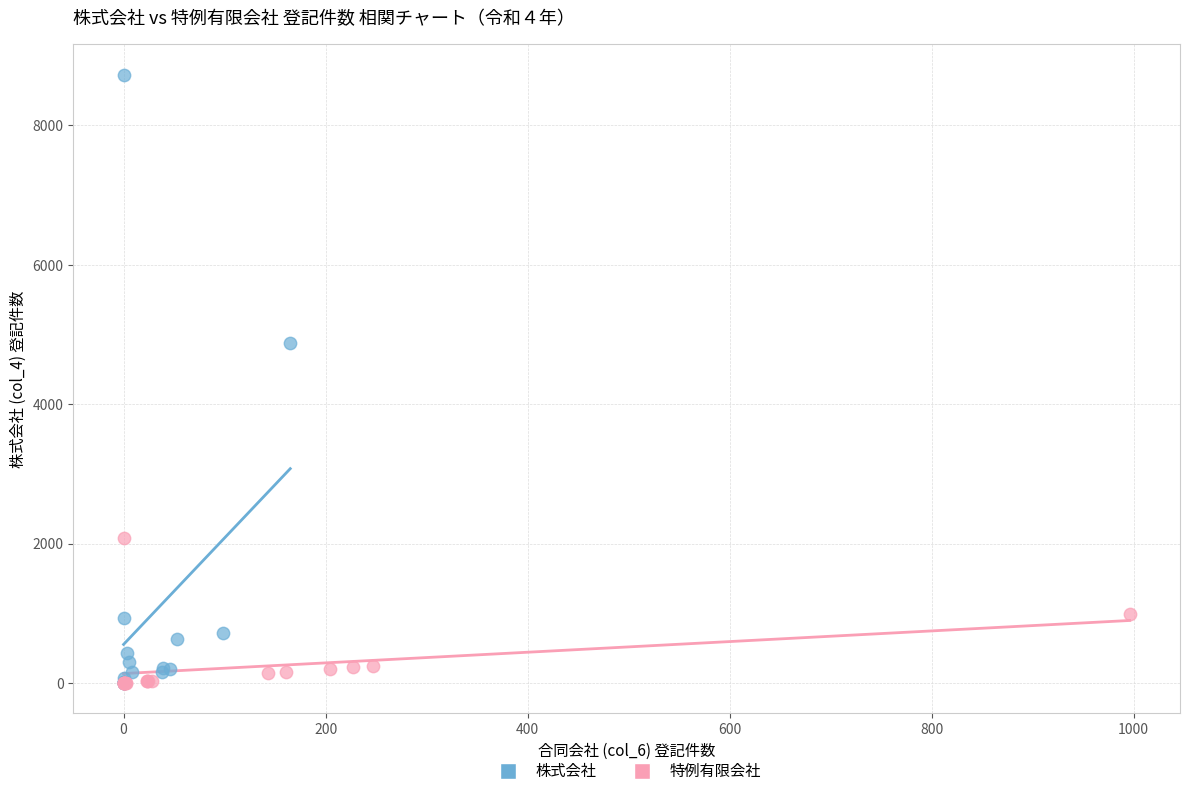

What are all the series names shown in the legend?

株式会社, 特例有限会社